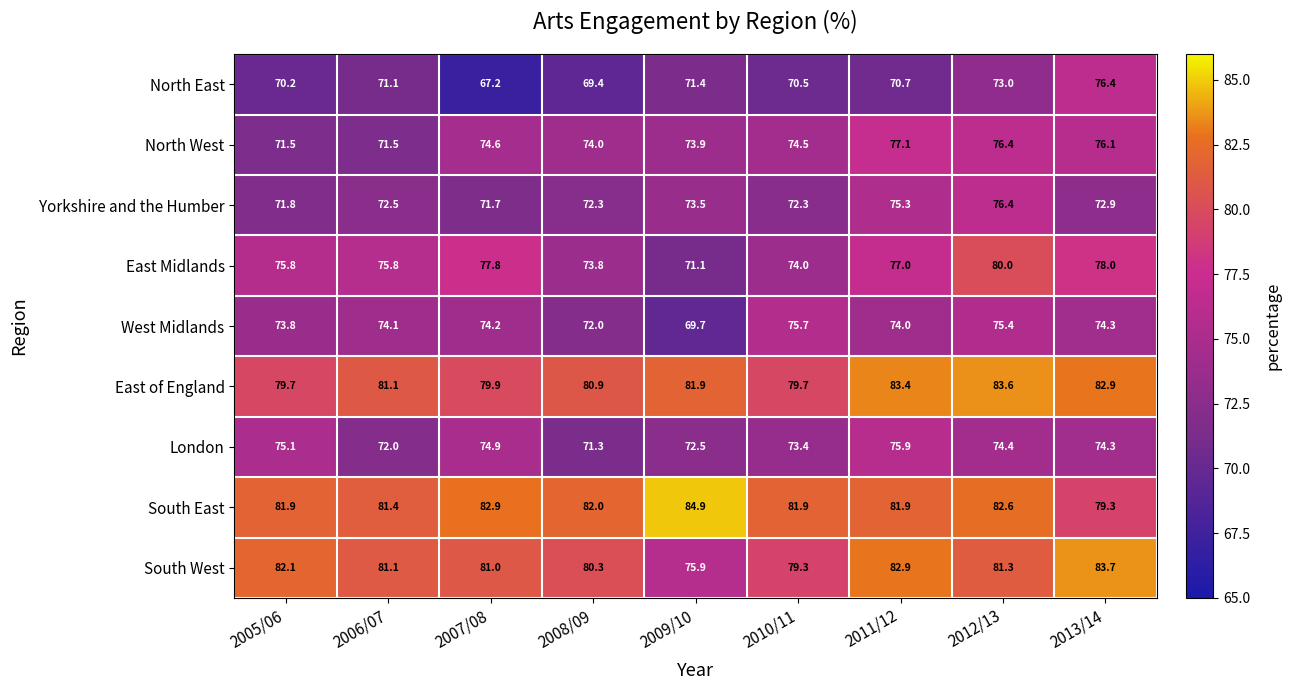

Which series changed the most between 2006/07 and 2010/11?

North West